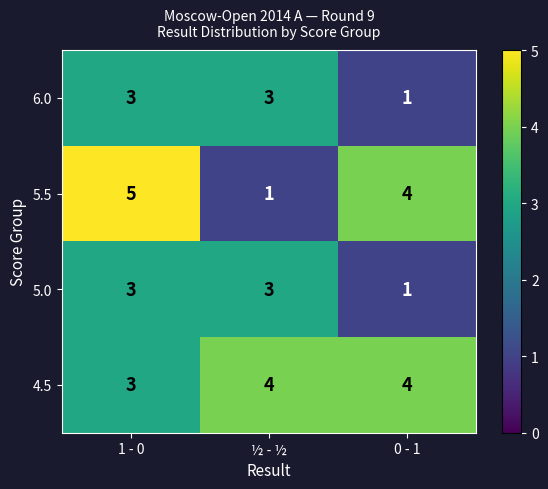

Which category has the highest value across all series?

1 - 0